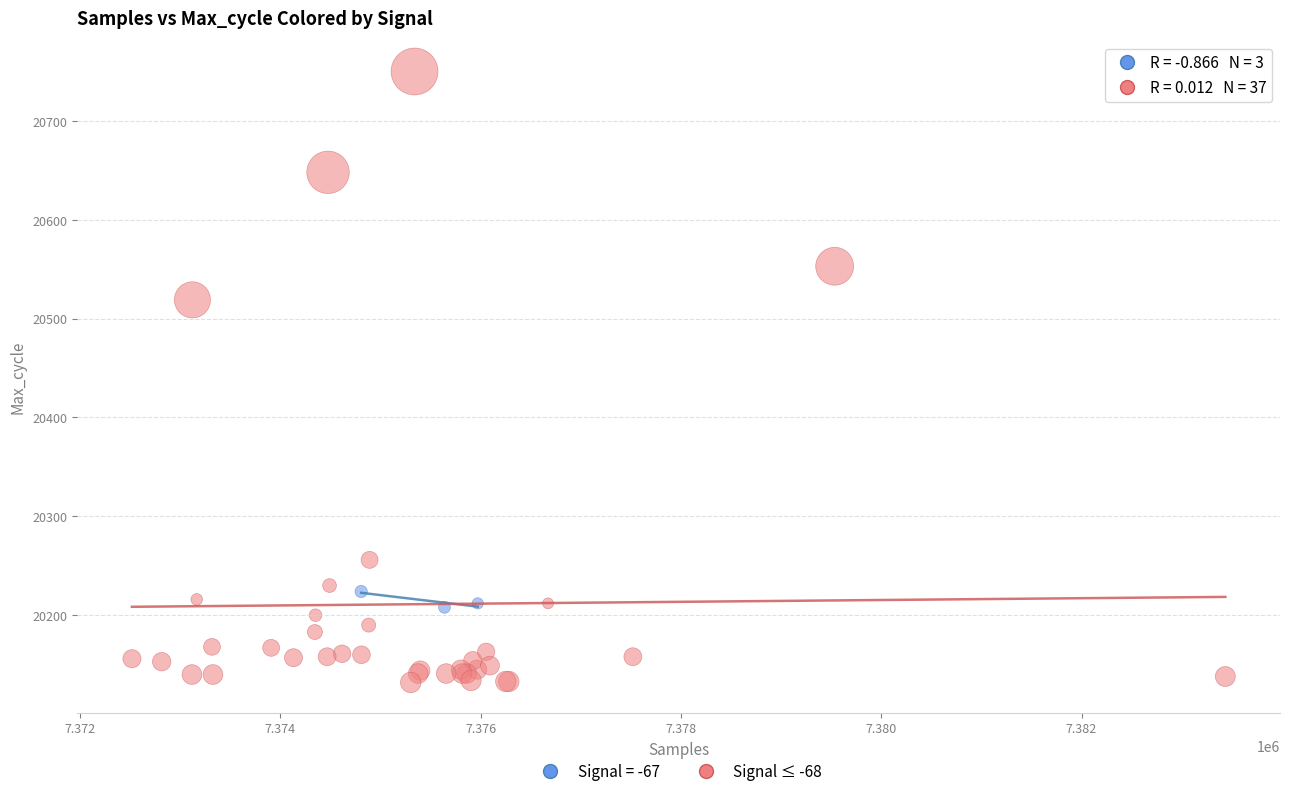

Which series has the widest spread of Y values?

Signal ≤ -68